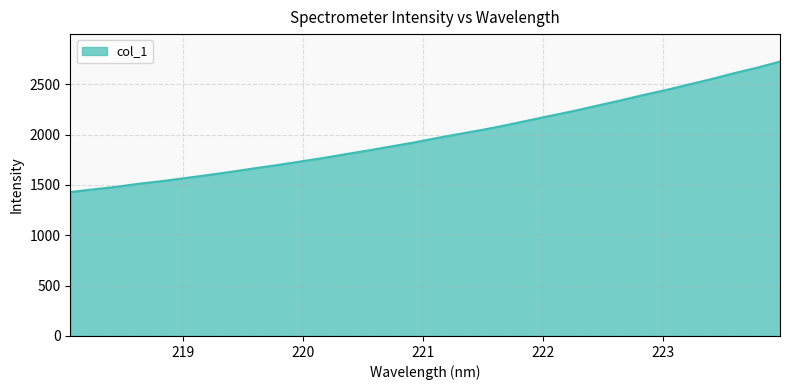

What is the difference between the maximum and minimum values?

1296.1